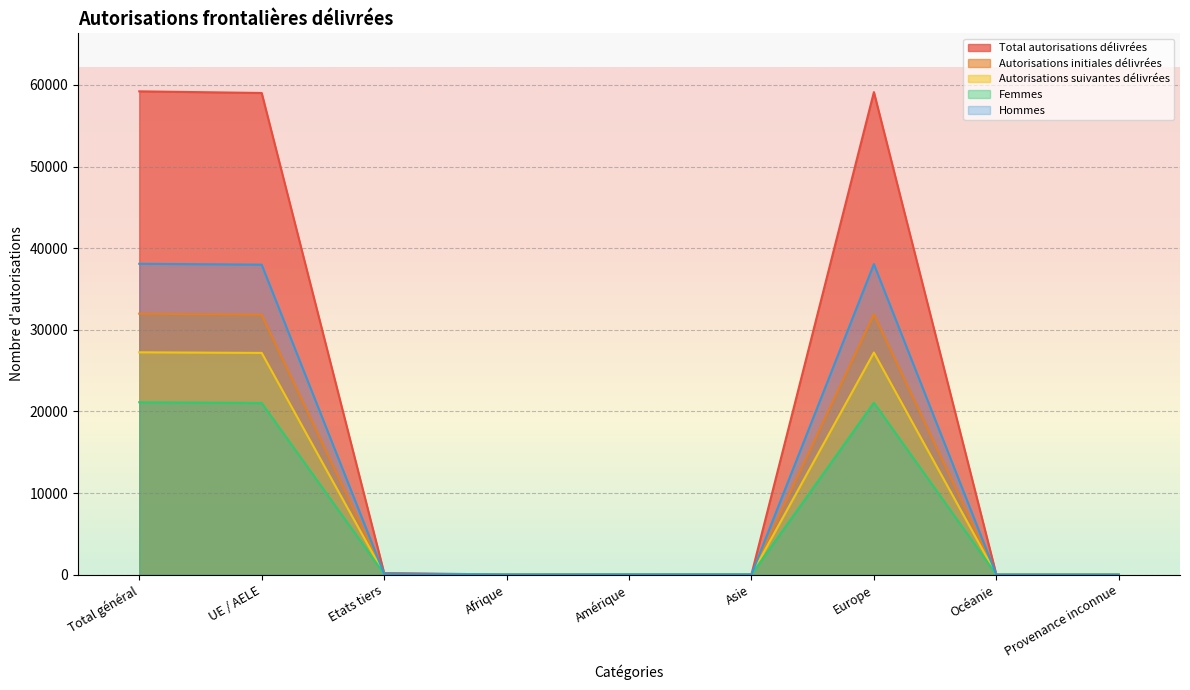

At which label does Femmes first exceed 27?

Total général